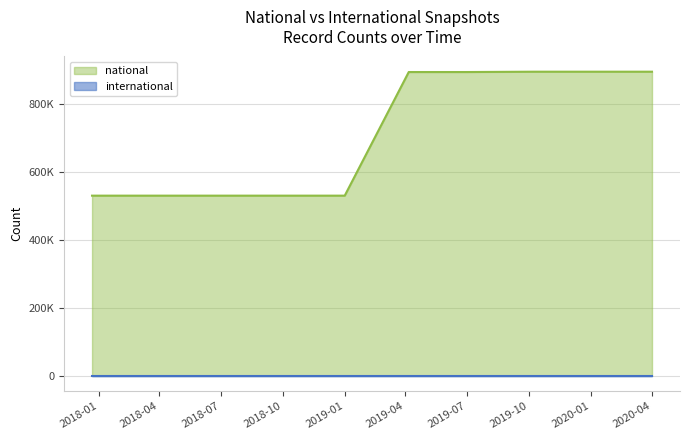

True or false: national has a value of 530649 at 2018-04-09.

True